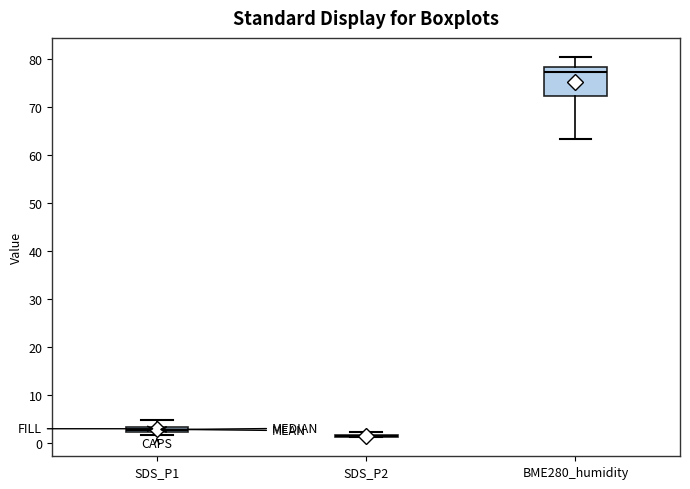

Which box is the tallest, from its lower edge to its upper edge?

BME280_humidity